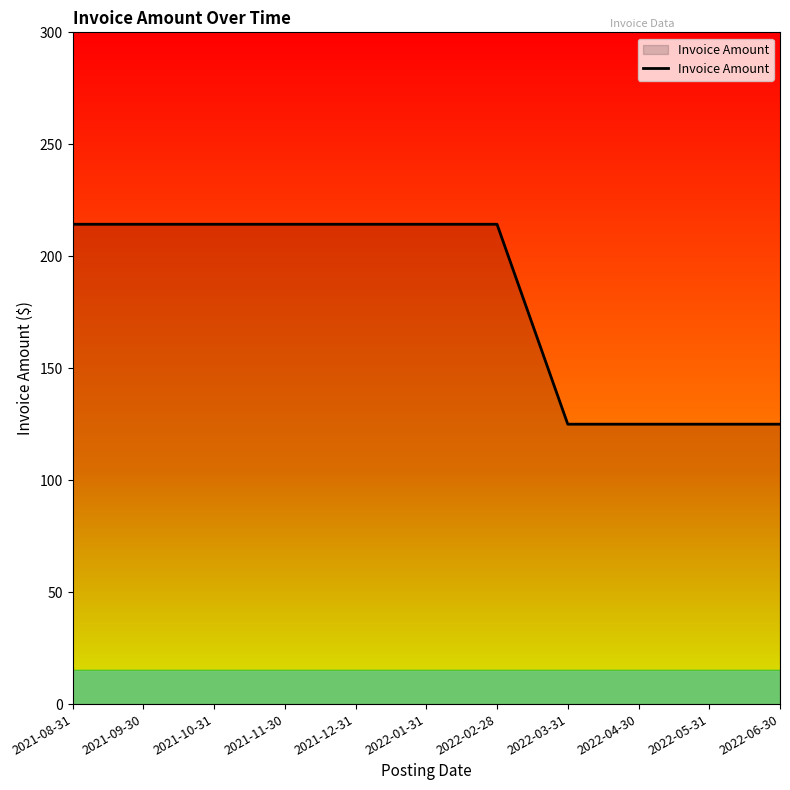

Is it true that the value at 2022-03-31 is 125.0?

True